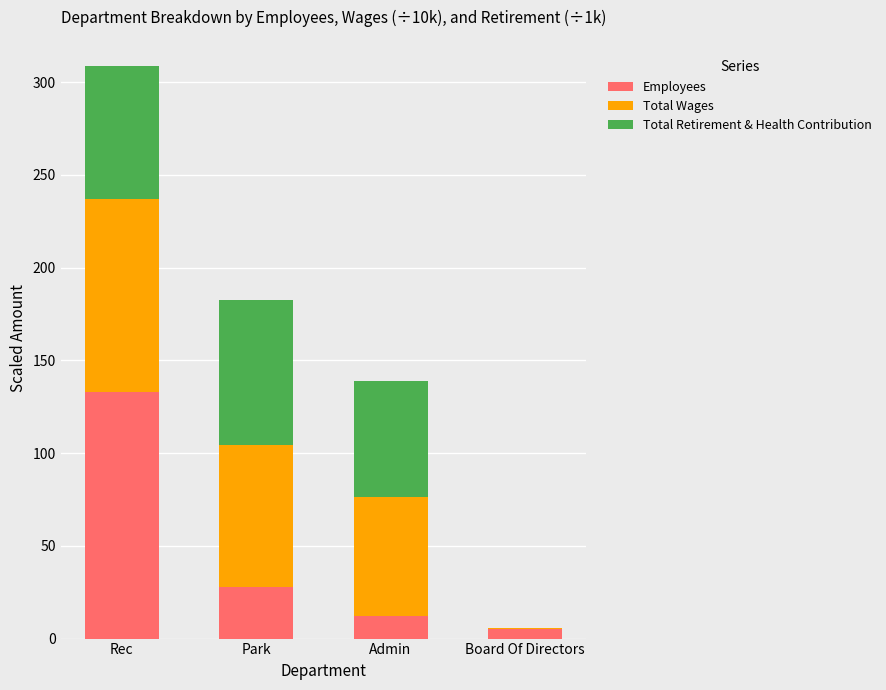

How many distinct data groups are displayed?

3